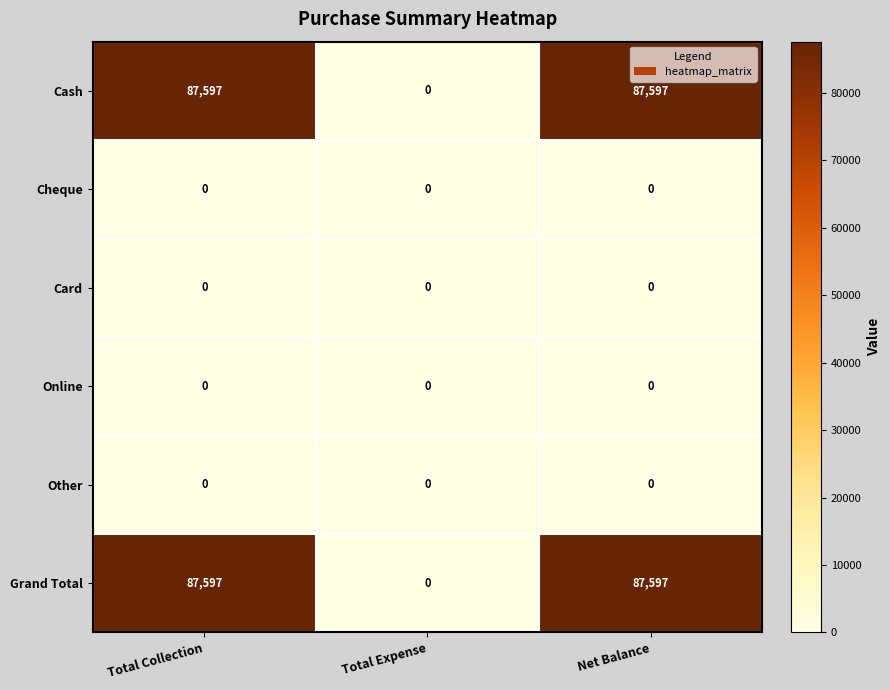

Reading left to right, extract all data points from this chart.

Cash: 87597	0	87597
Cheque: 0	0	0
Card: 0	0	0
Online: 0	0	0
Other: 0	0	0
Grand Total: 87597	0	87597